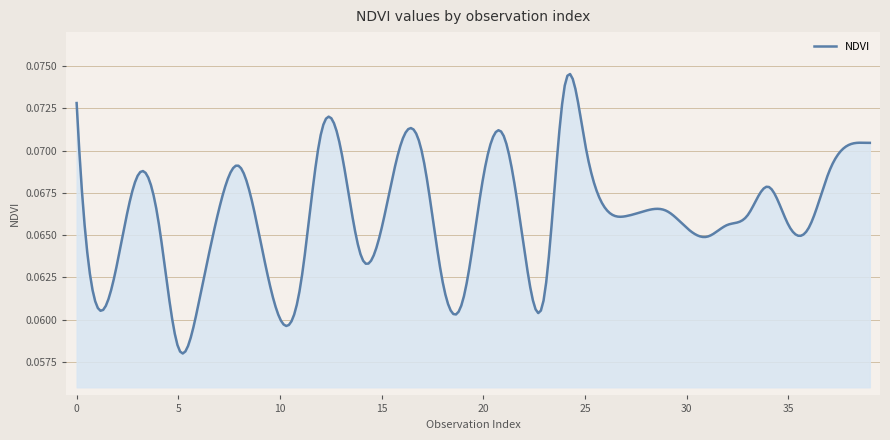

Is this an area chart (filled region under the line)?

Yes